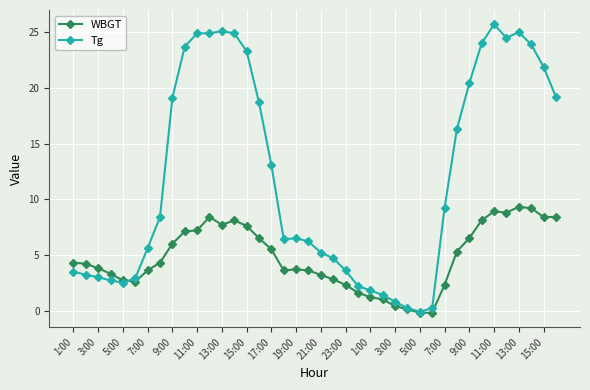

What is the greatest value displayed?

25.7